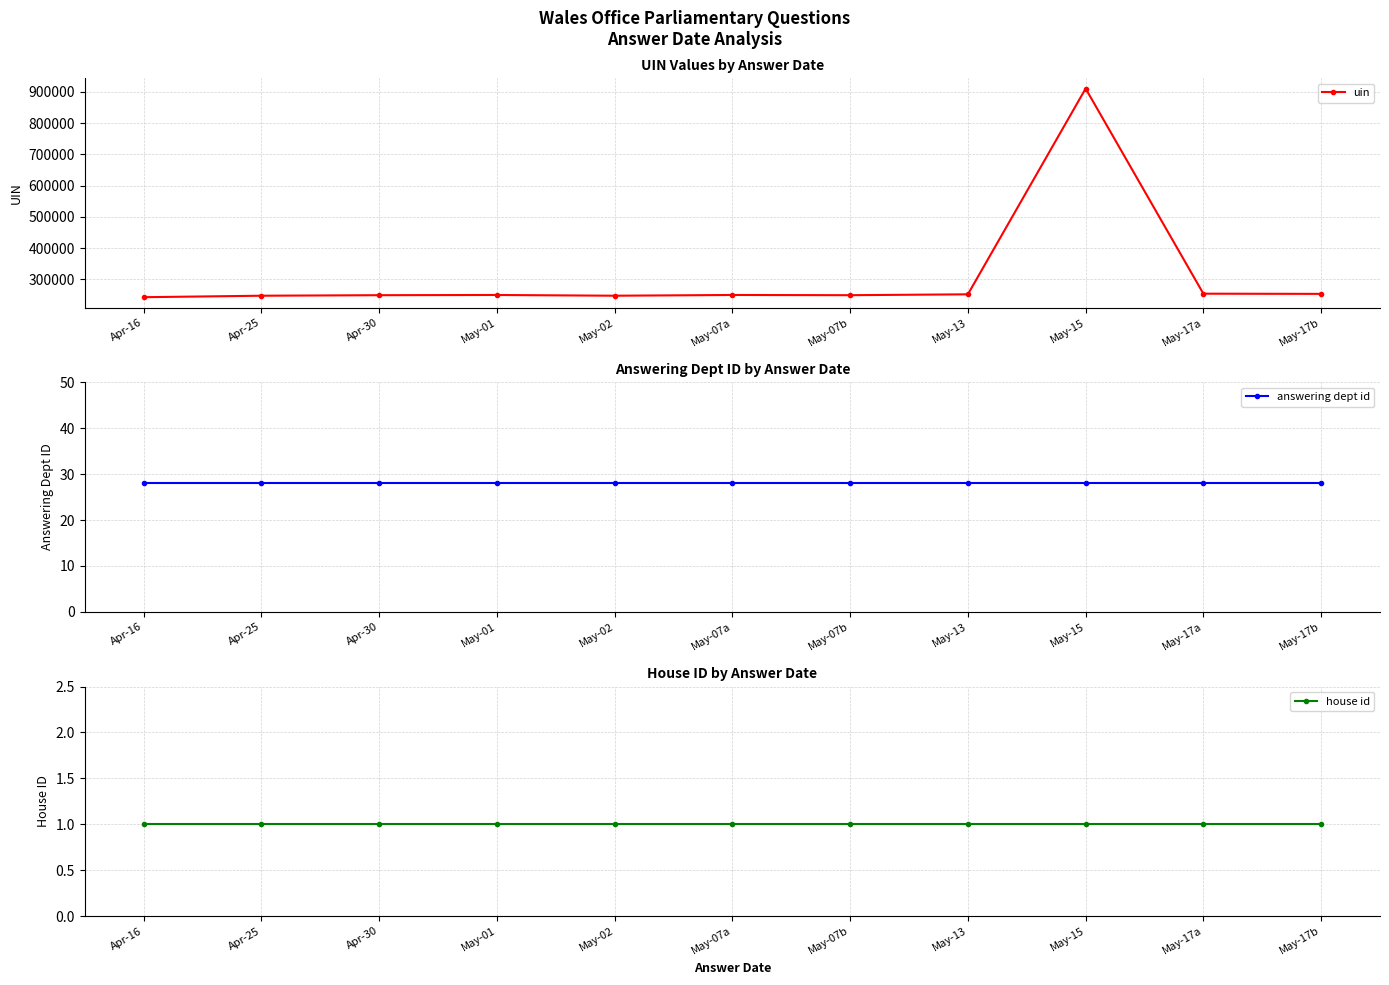

Reading left to right, what are all the values shown in this chart?

uin: 242805	247556	249229	249915	247556	249915	249229	252031	910826	254077	253464
answering dept id: 28	28	28	28	28	28	28	28	28	28	28
house id: 1	1	1	1	1	1	1	1	1	1	1